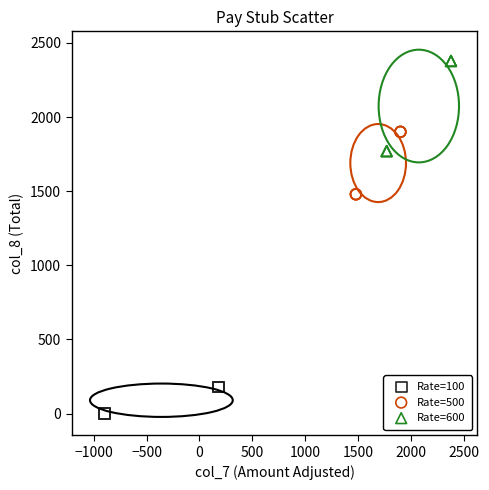

What are all the series names shown in the legend?

Rate=100, Rate=500, Rate=600